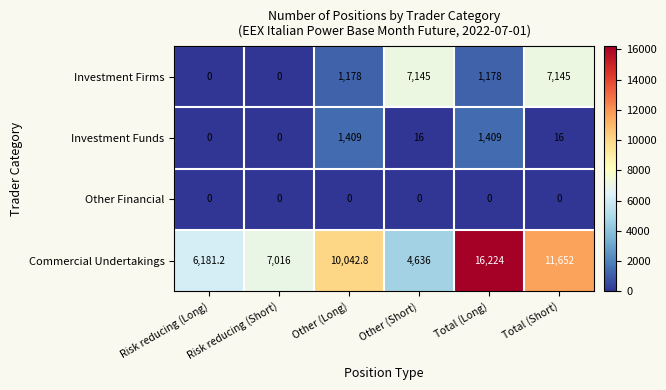

List the series in order of their peak value, highest first.

Commercial Undertakings, Investment Firms, Investment Funds, Other Financial